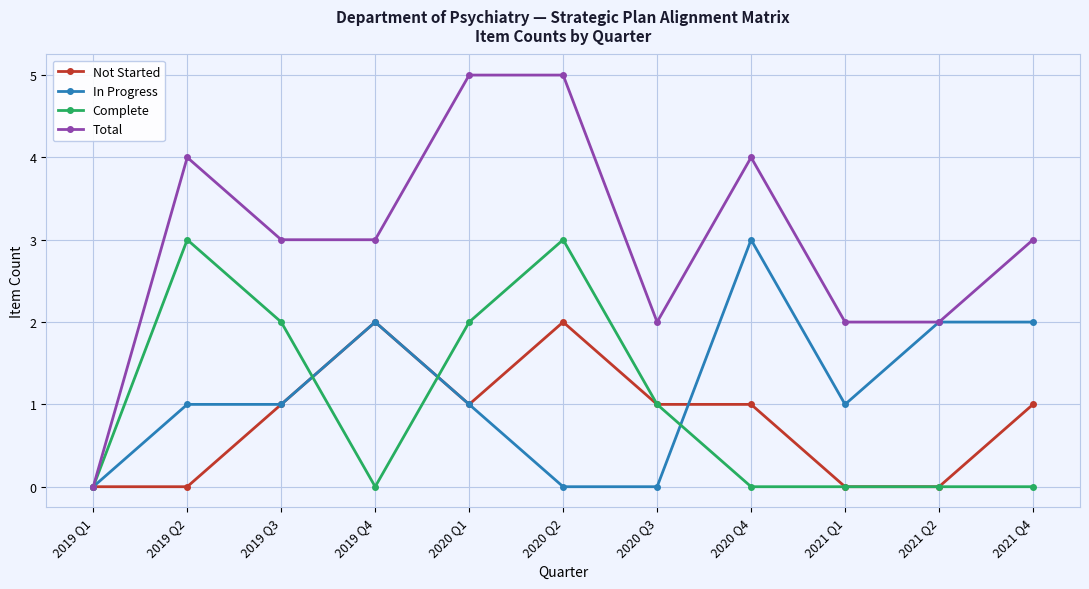

Which series has the largest total across all categories?

Total